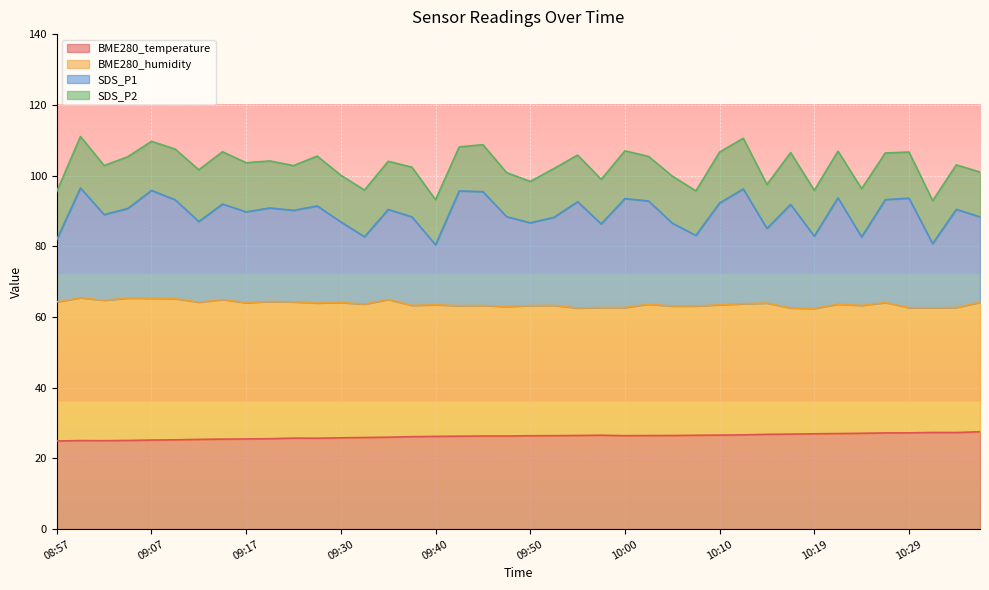

What position from the right is 10:19?

8